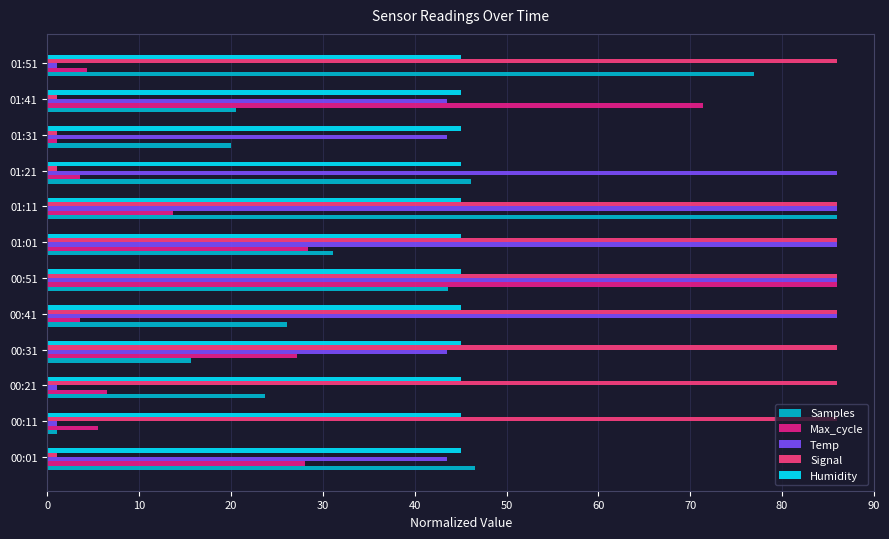

What is the sum of all Signal values?

692.0